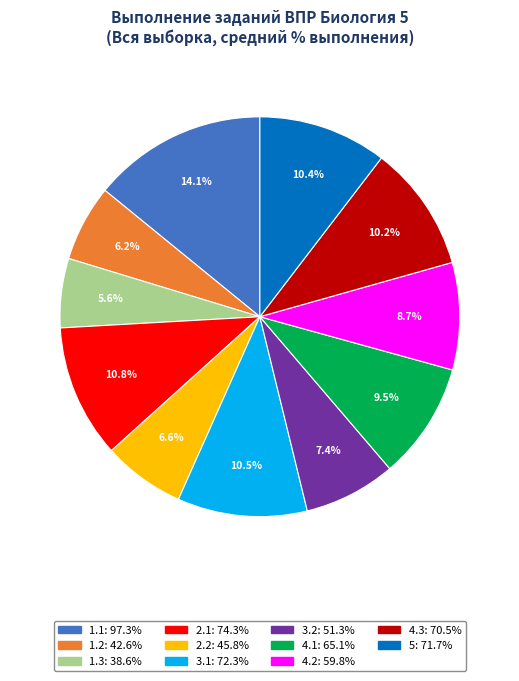

To the nearest percent, what is the combined percentage of 1.1 and 1.3?

20%